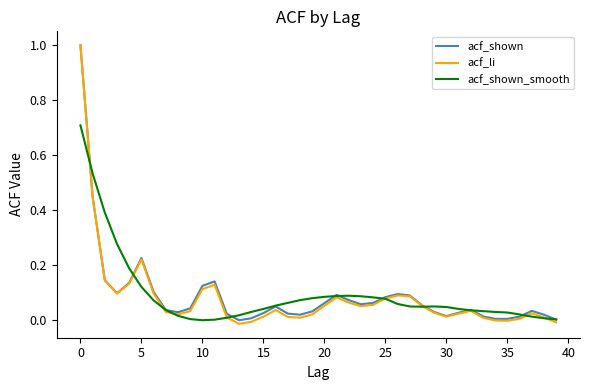

What is the highest value of the acf_li series?

1.0